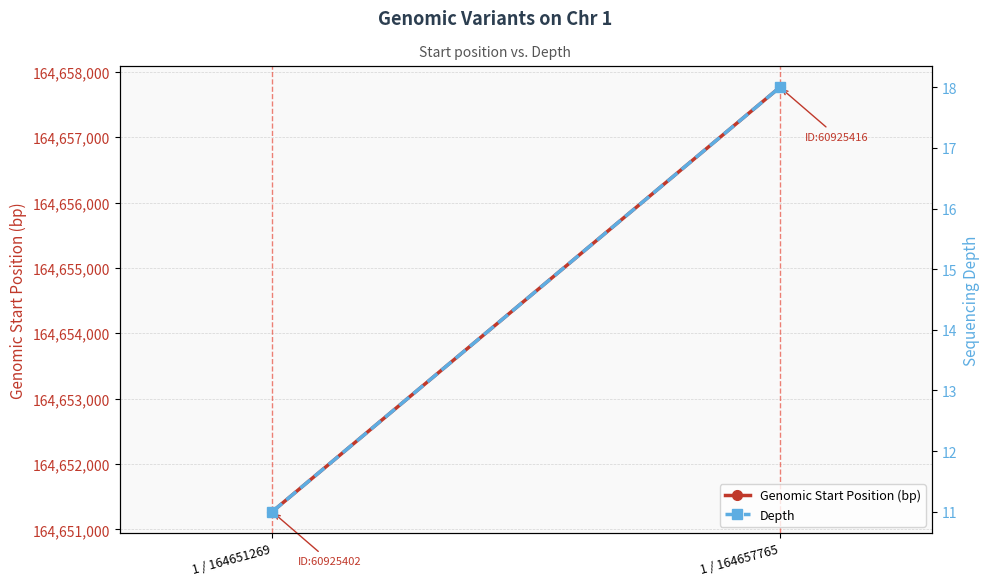

True or false: Depth has a value of 7 at 1 / 164651269.

False